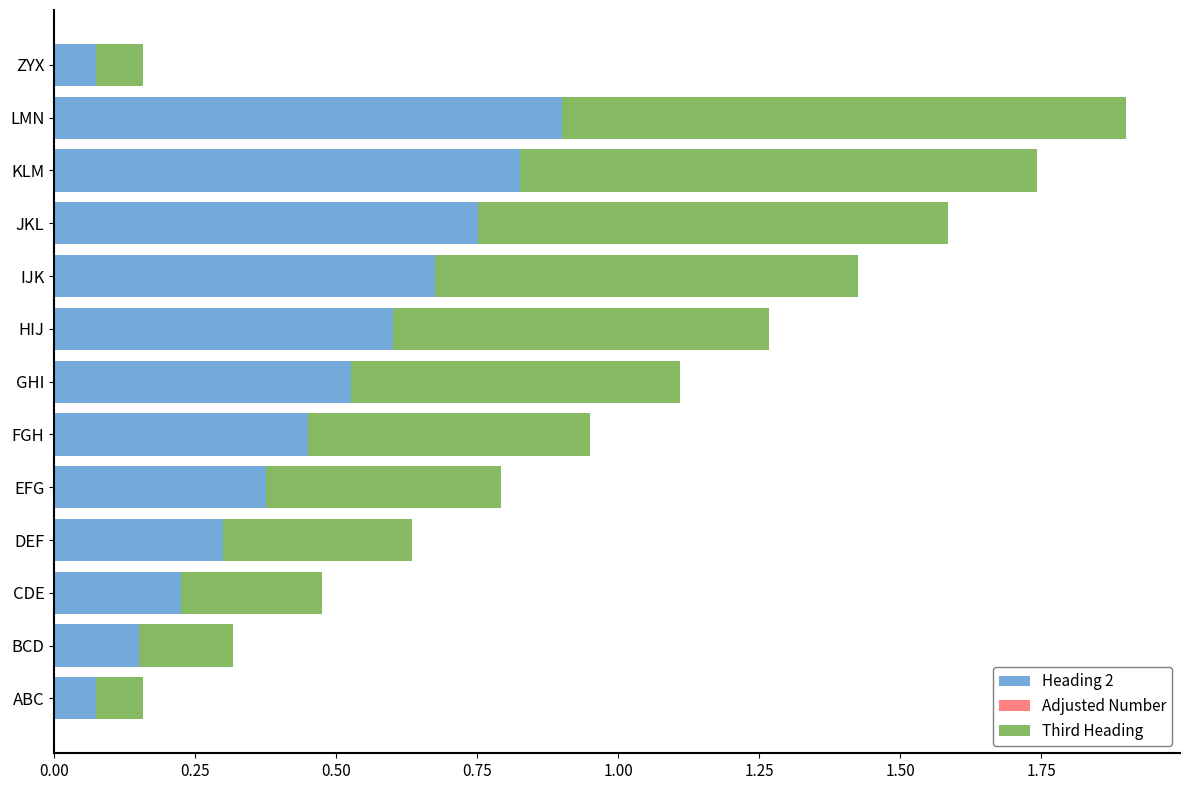

At which label does Heading 2 reach its peak?

LMN